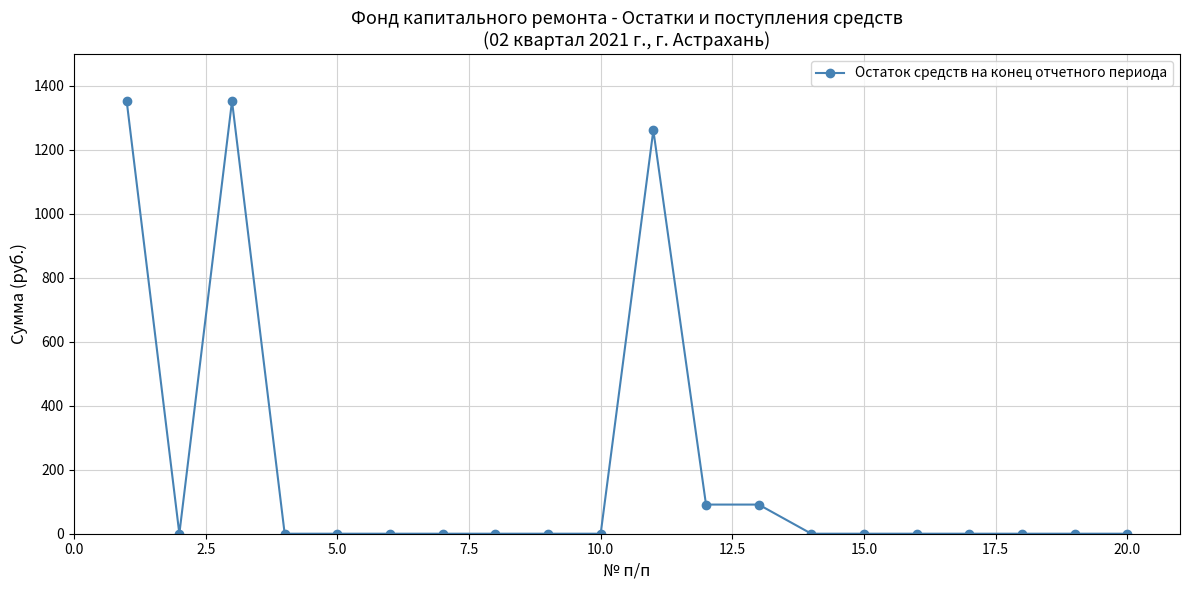

Reading left to right, transcribe all the data shown in this chart.

1352.7	0.0	1352.7	0.0	0.0	0.0	0.0	0.0	0.0	0.0	1261.6	91.1	91.1	0.0	0.0	0.0	0.0	0.0	0.0	0.0